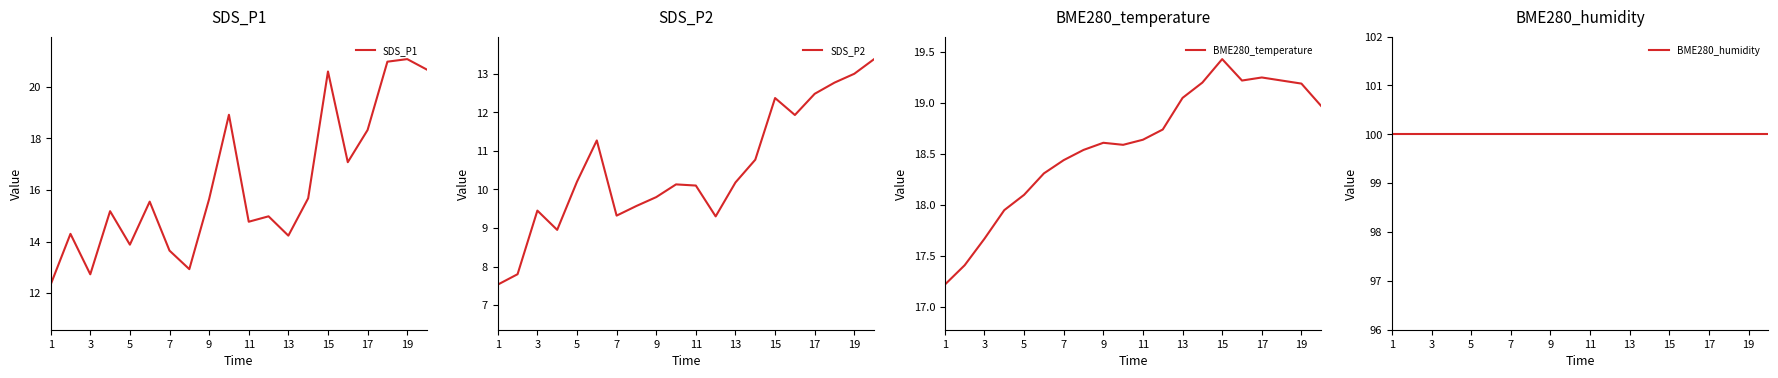

The SDS_P1 series shows 14.8 at 11. True or false?

True